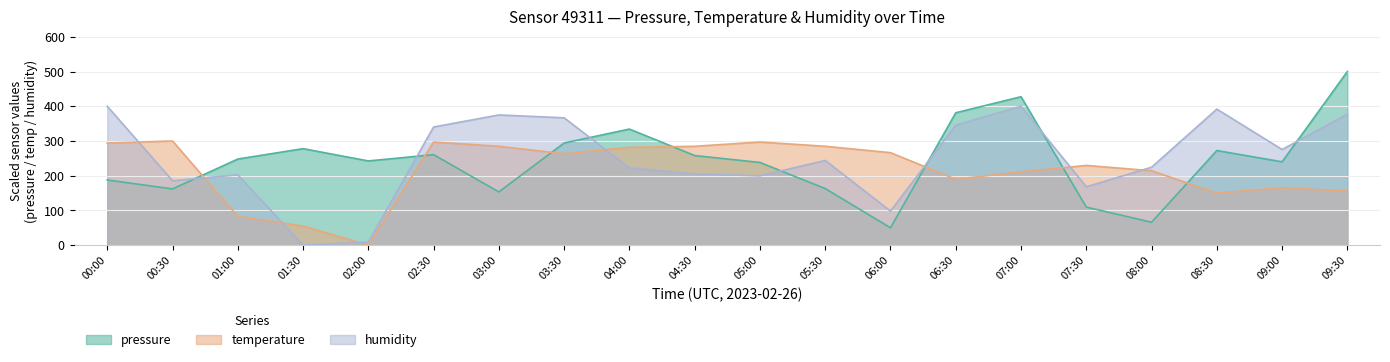

How many data points in temperature are less than 263?

10